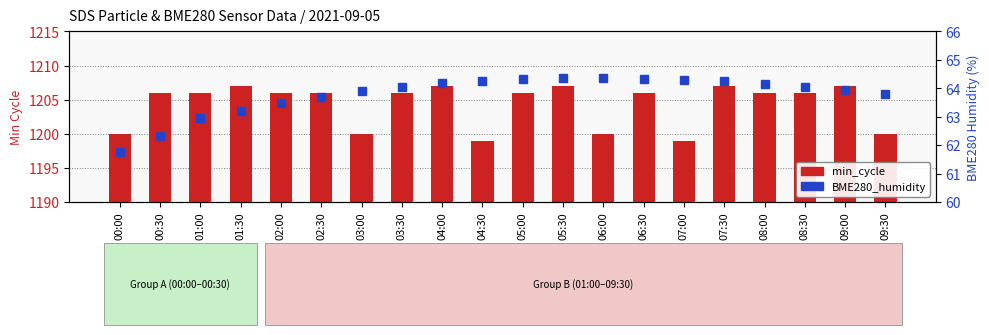

Between 01:00 and 06:00, which series saw the biggest shift?

min_cycle